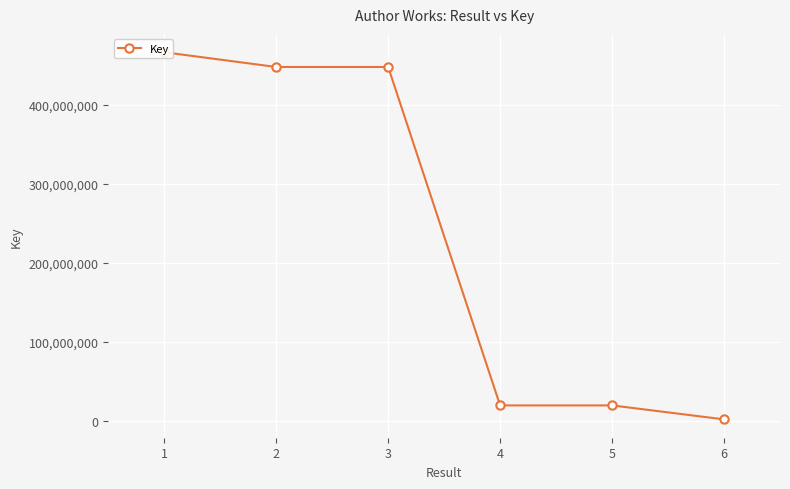

How many interior local valleys (lower than both neighbors) does the data have?

2